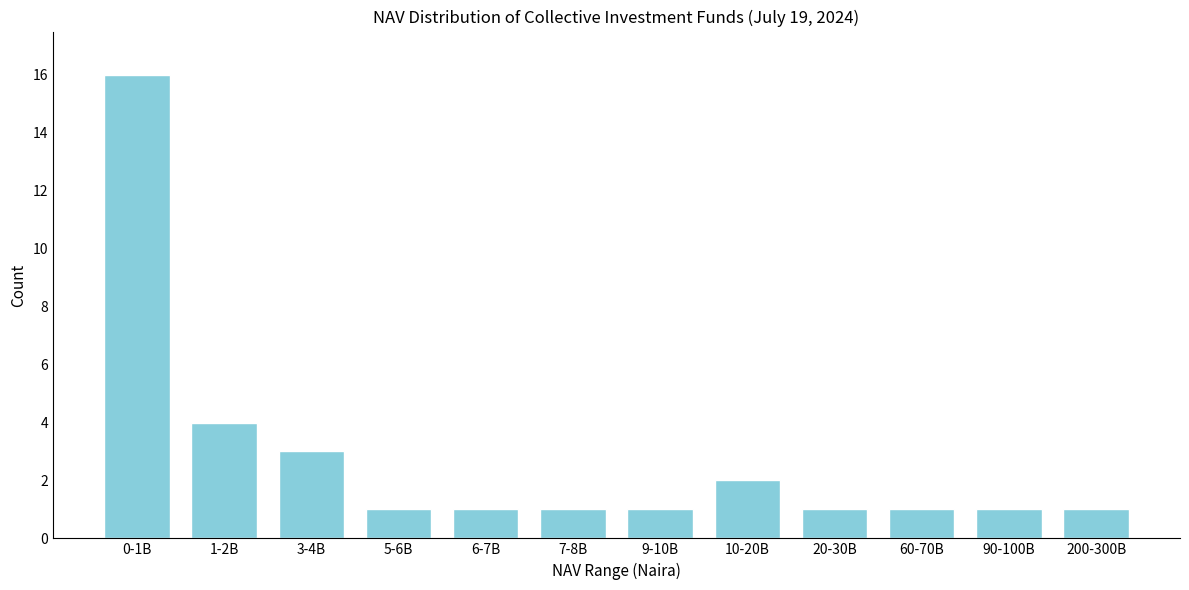

Reading left to right, what are all the values shown in this chart?

16	4	3	1	1	1	1	2	1	1	1	1